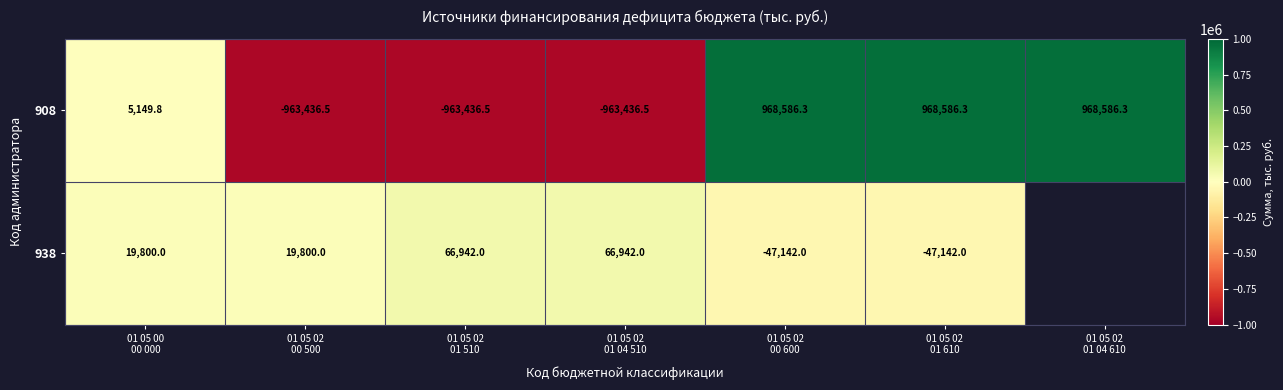

What is the smallest value displayed?

-963436.5